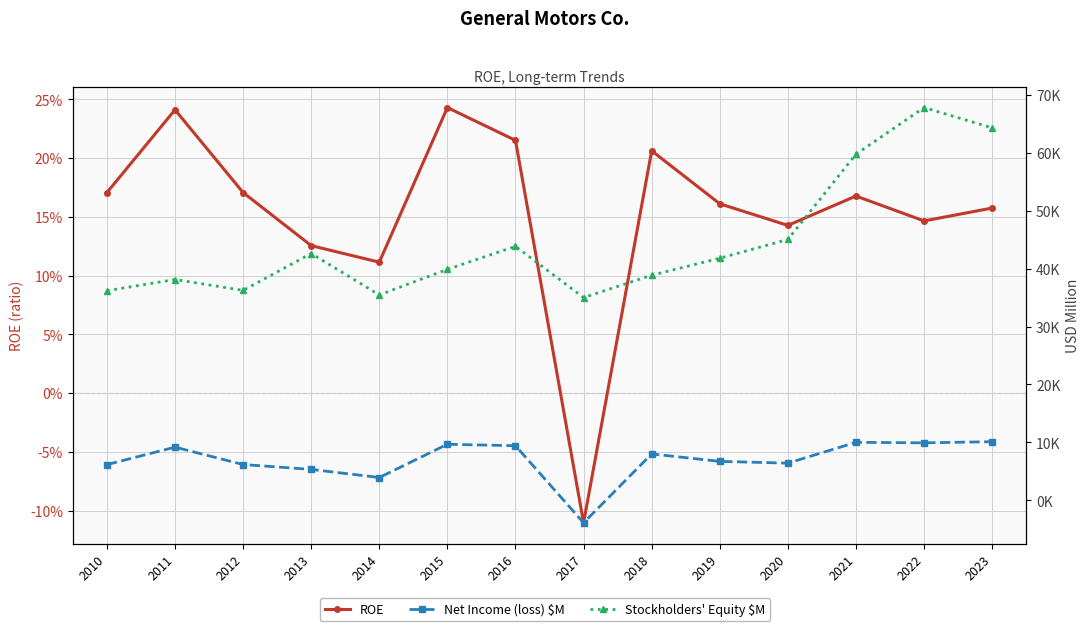

List the series in order of their peak value, lowest first.

ROE, Net Income (loss) $M, Stockholders' Equity $M